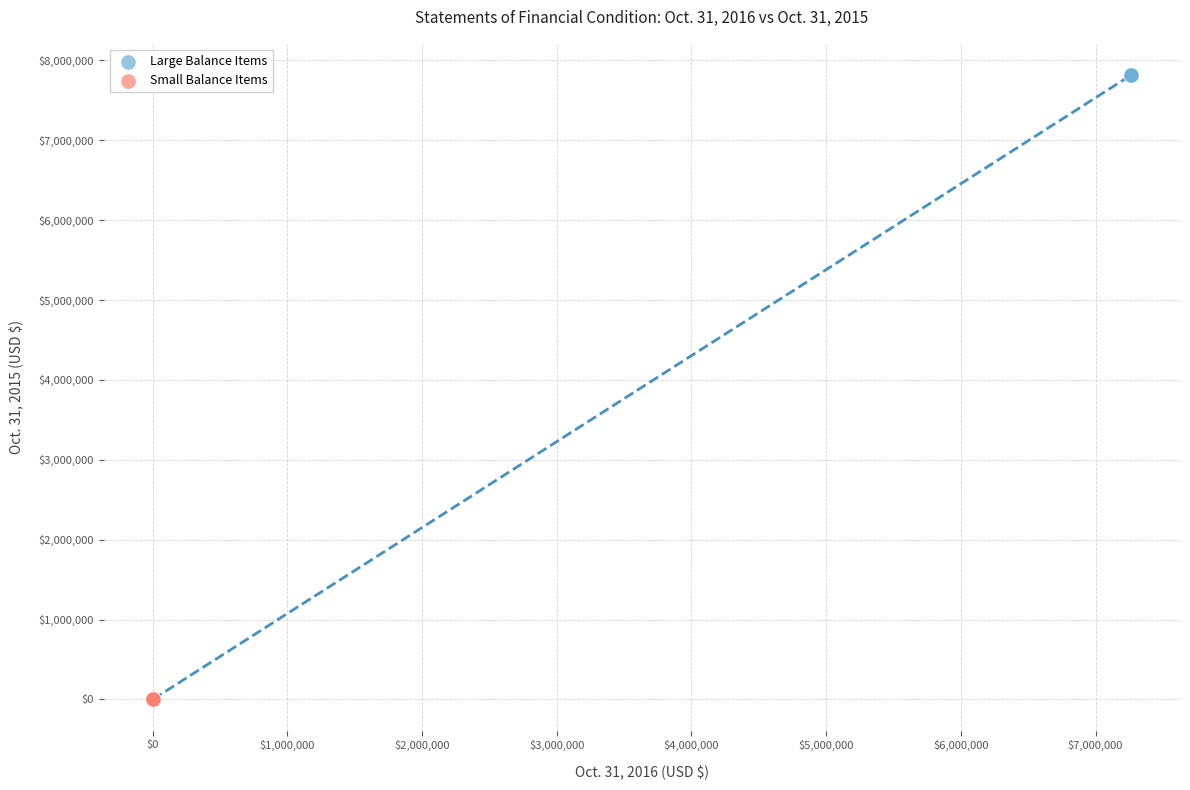

Which series has the widest spread of Y values?

Large Balance Items